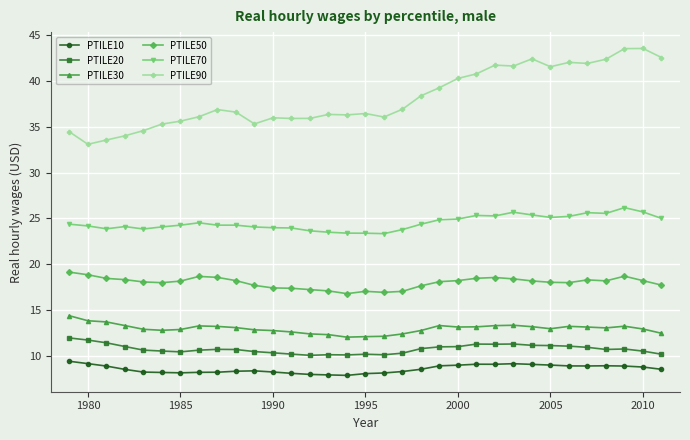

True or false: PTILE30 and PTILE20 intersect in this chart.

False